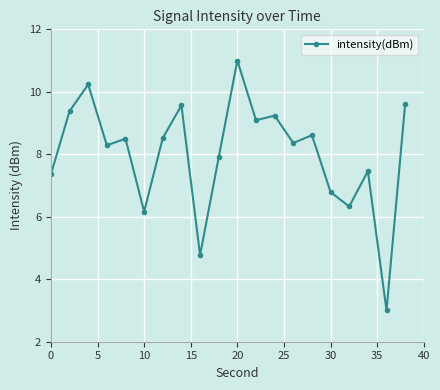

What is the value of the 13th point from the left?

9.2